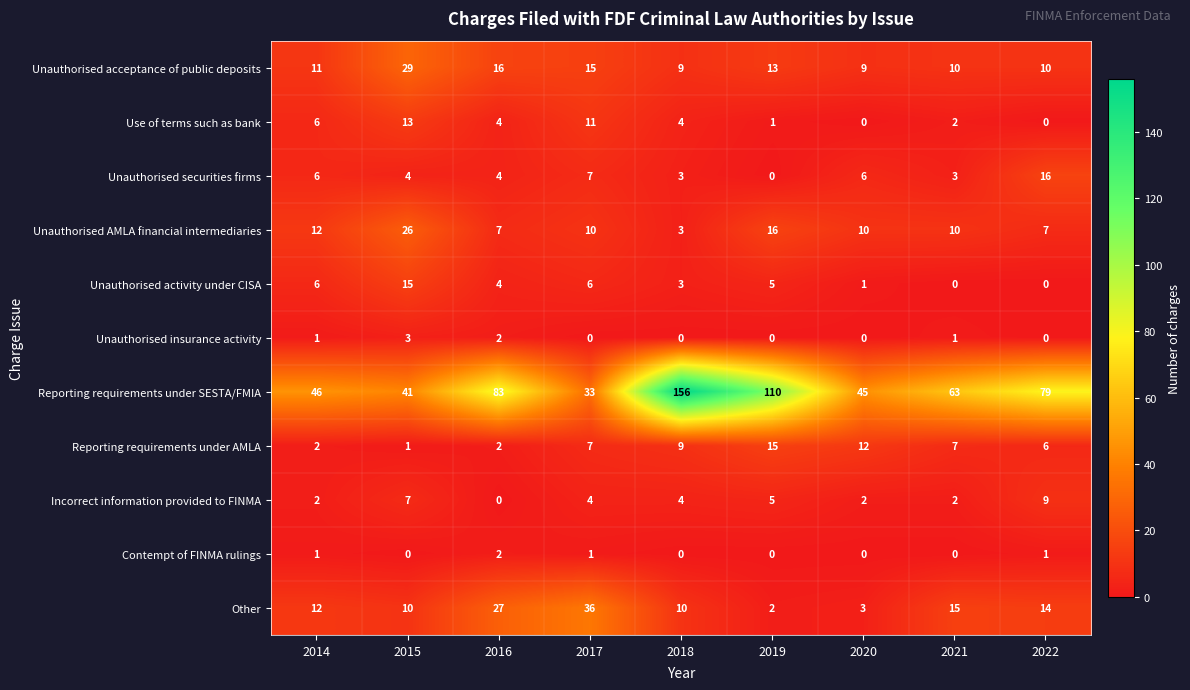

What is the average value of the Unauthorised securities firms series?

5